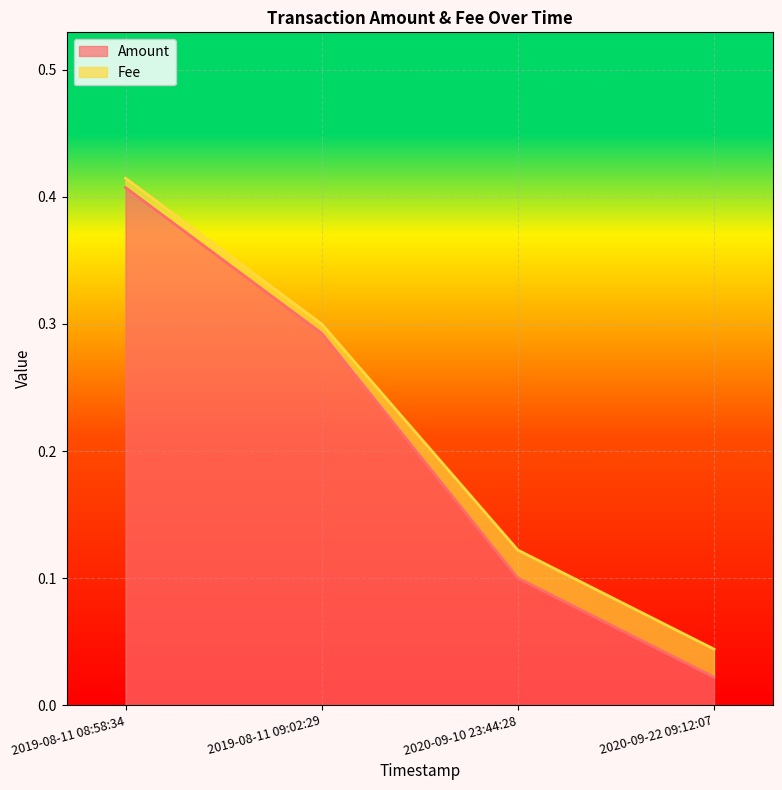

Reading right to left, what are all the values shown in this chart?

0.0	0.1	0.3	0.4